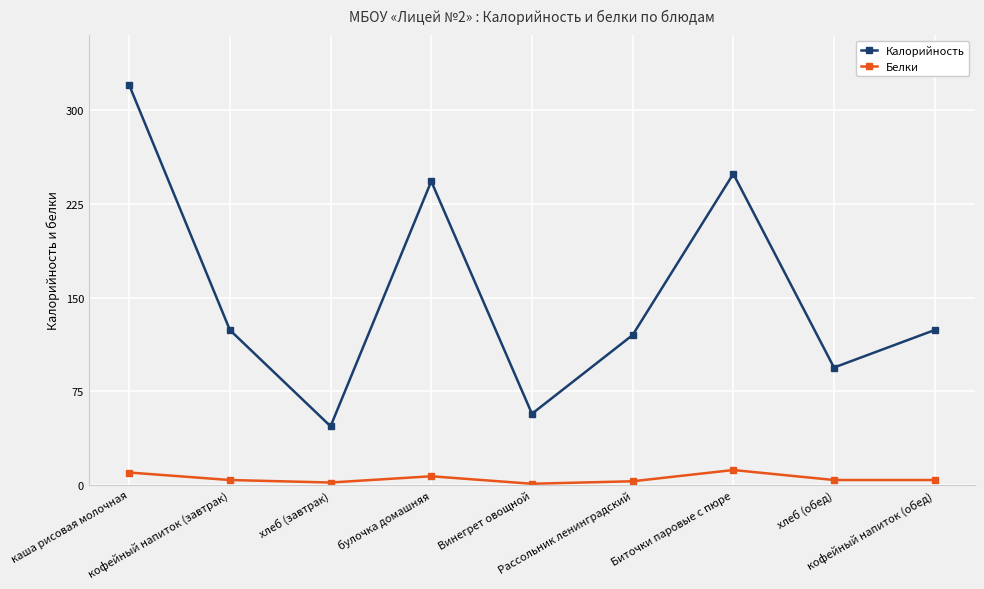

True or false: Калорийность has a value of 177 at Рассольник ленинградский.

False